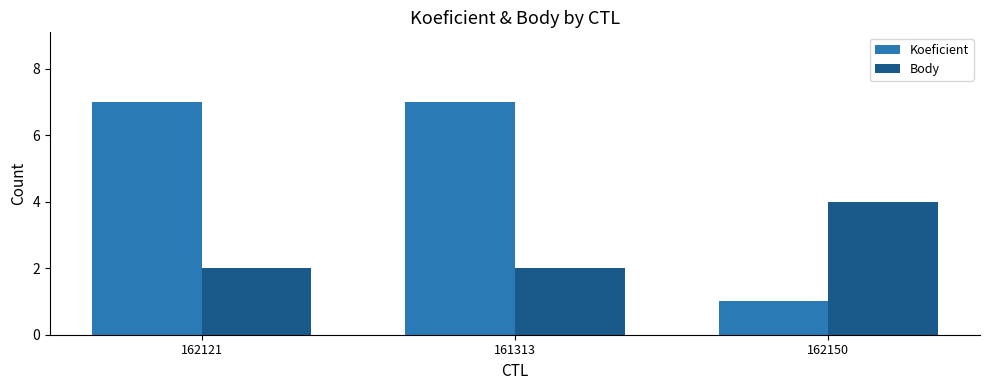

What is the total value across all series at 162150?

5